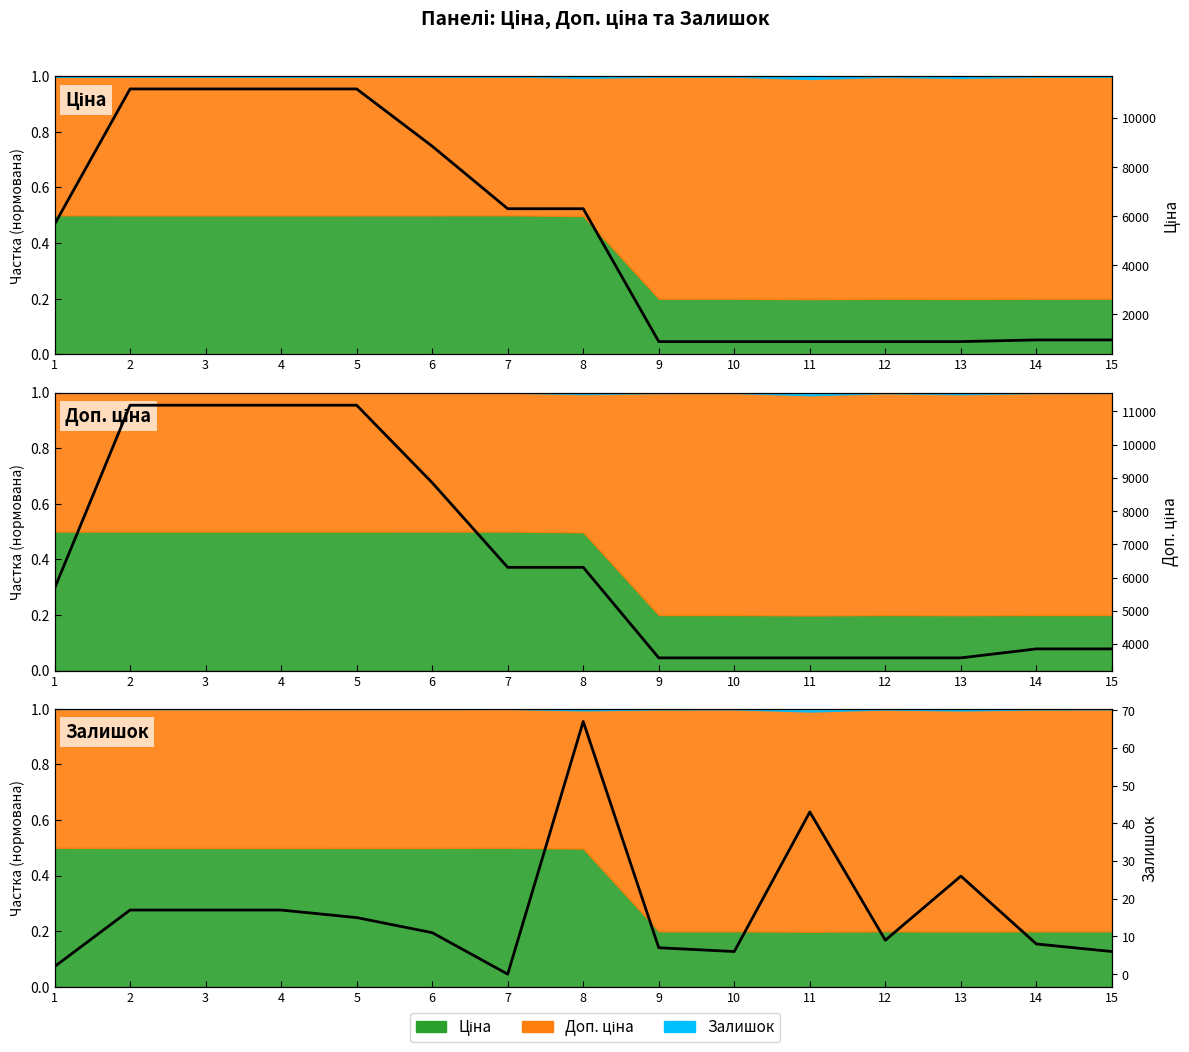

Which label corresponds to the largest value in the chart?

2